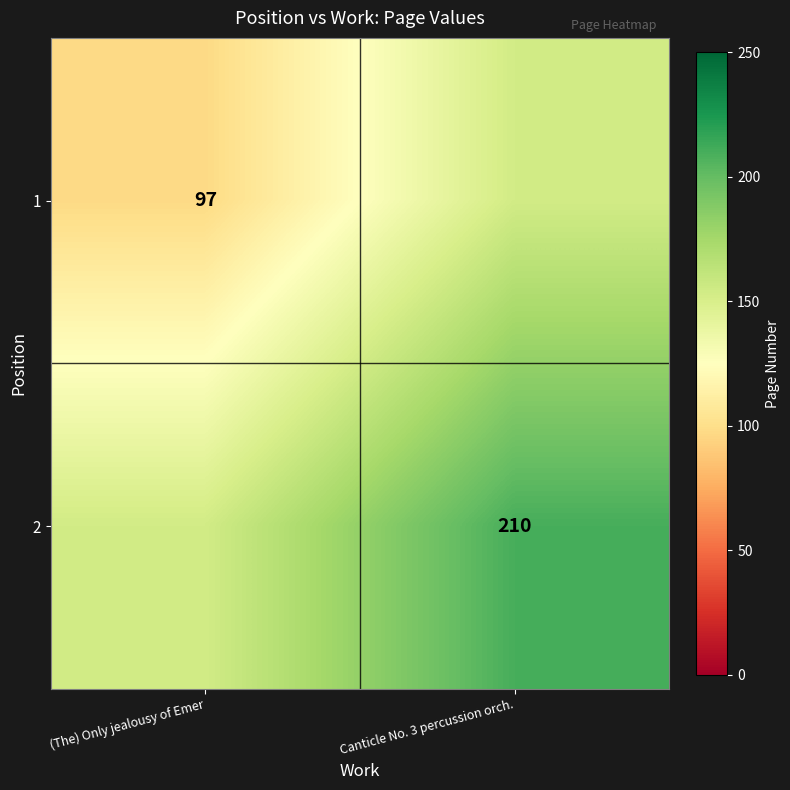

At how many categories does at least one series exceed 126?

2